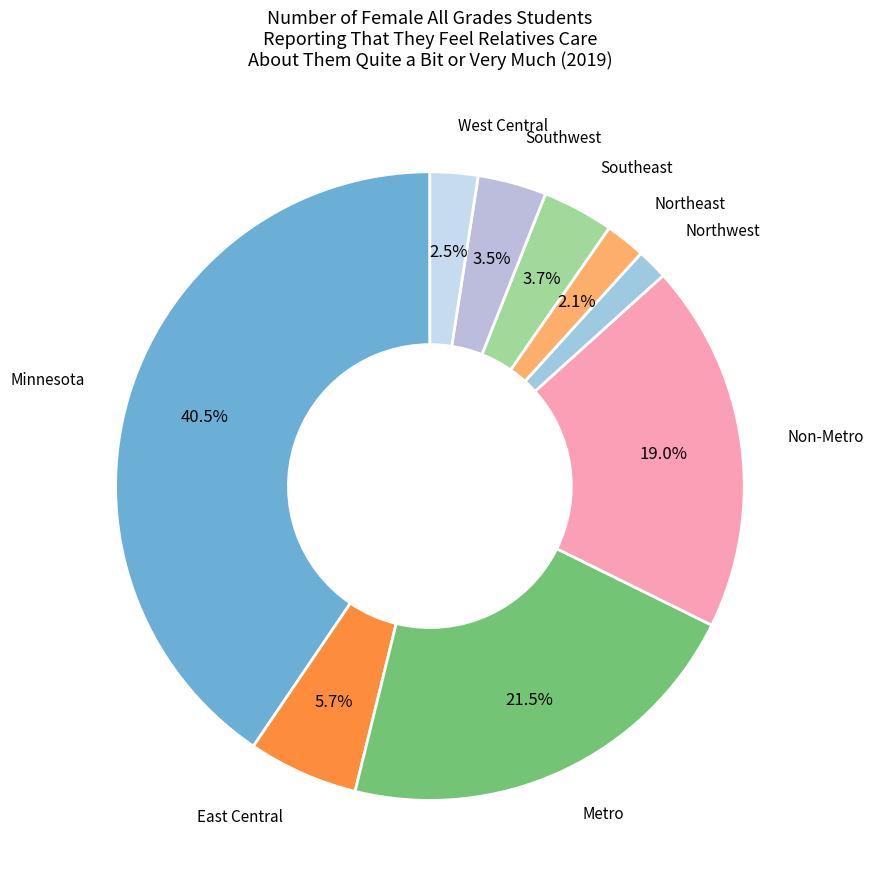

Which category has the biggest portion of the pie?

Minnesota